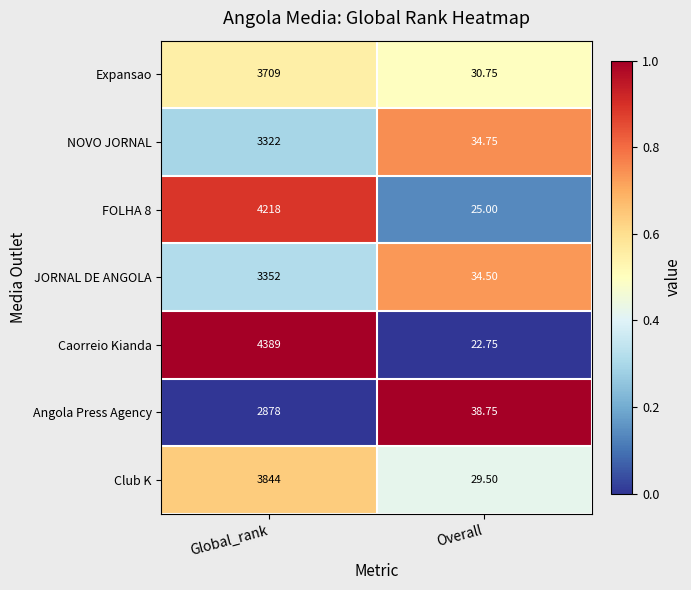

Which series has the largest total across all categories?

Caorreio Kianda